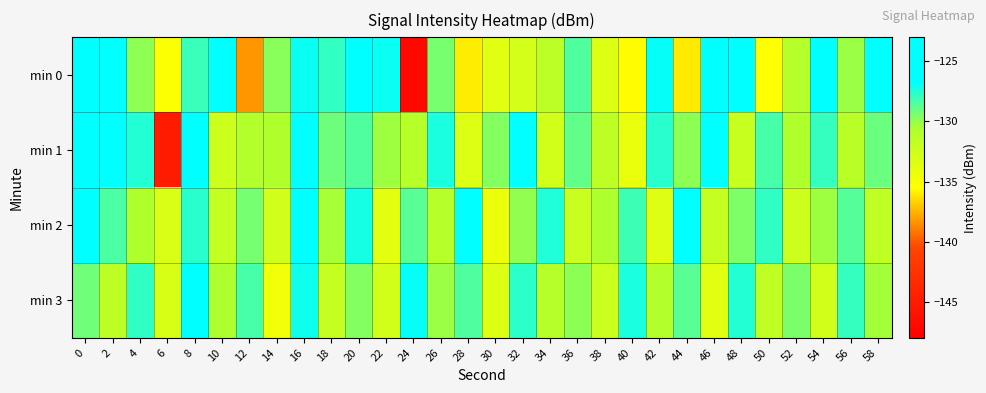

Reading right to left, what are all the values shown in this chart?

min 0: 58=-126.2	56=-130.1	54=-125.8	52=-131.0	50=-135.5	48=-124.8	46=-124.7	44=-136.1	42=-126.9	40=-135.6	38=-133.5	36=-128.5	34=-131.4	32=-132.9	30=-133.7	28=-135.9	26=-129.4	24=-147.1	22=-127.0	20=-124.3	18=-127.9	16=-127.0	14=-129.7	12=-138.3	10=-125.5	8=-128.0	6=-135.4	4=-129.9	2=-126.2	0=-123.4
min 1: 58=-129.1	56=-131.3	54=-127.9	52=-130.7	50=-128.3	48=-132.1	46=-126.4	44=-129.8	42=-127.6	40=-134.2	38=-131.5	36=-128.9	34=-132.7	32=-126.8	30=-129.6	28=-133.4	26=-127.3	24=-131.1	22=-130.2	20=-128.5	18=-129.1	16=-124.4	14=-130.7	12=-130.9	10=-132.5	8=-125.1	6=-145.0	4=-127.5	2=-124.6	0=-125.3
min 2: 58=-131.7	56=-128.6	54=-130.2	52=-132.4	50=-127.8	48=-129.5	46=-131.9	44=-126.7	42=-133.5	40=-128.1	38=-130.6	36=-132.2	34=-127.4	32=-129.9	30=-134.3	28=-126.5	26=-131.1	24=-128.7	22=-133.8	20=-127.2	18=-130.4	16=-125.9	14=-132.6	12=-129.3	10=-131.8	8=-127.6	6=-133.2	4=-130.7	2=-128.4	0=-126.1
min 3: 58=-130.3	56=-127.9	54=-132.7	52=-129.4	50=-131.6	48=-127.5	46=-133.6	44=-128.7	42=-130.9	40=-127.3	38=-132.3	36=-129.8	34=-131.2	32=-127.7	30=-133.4	28=-128.5	26=-130.1	24=-126.9	22=-132.8	20=-129.6	18=-131.9	16=-127.1	14=-134.7	12=-128.3	10=-130.6	8=-126.4	6=-133.1	4=-127.8	2=-131.5	0=-129.2